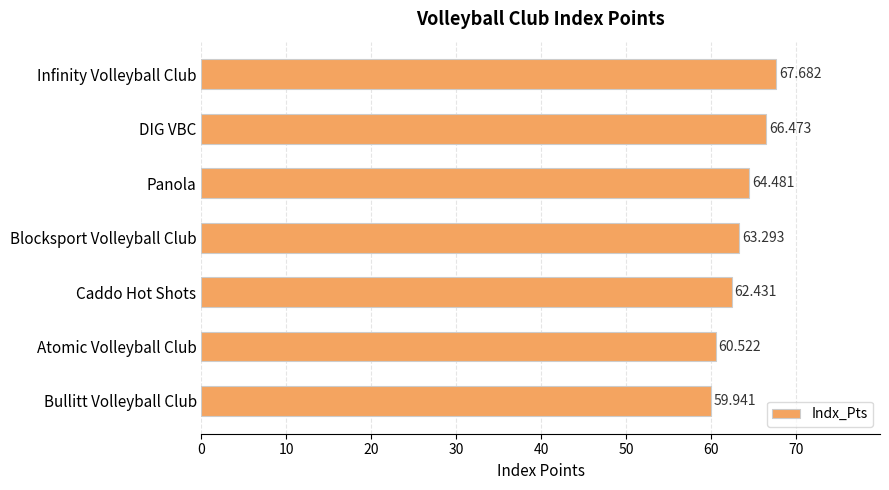

Which category has the highest value across all series?

Infinity Volleyball Club